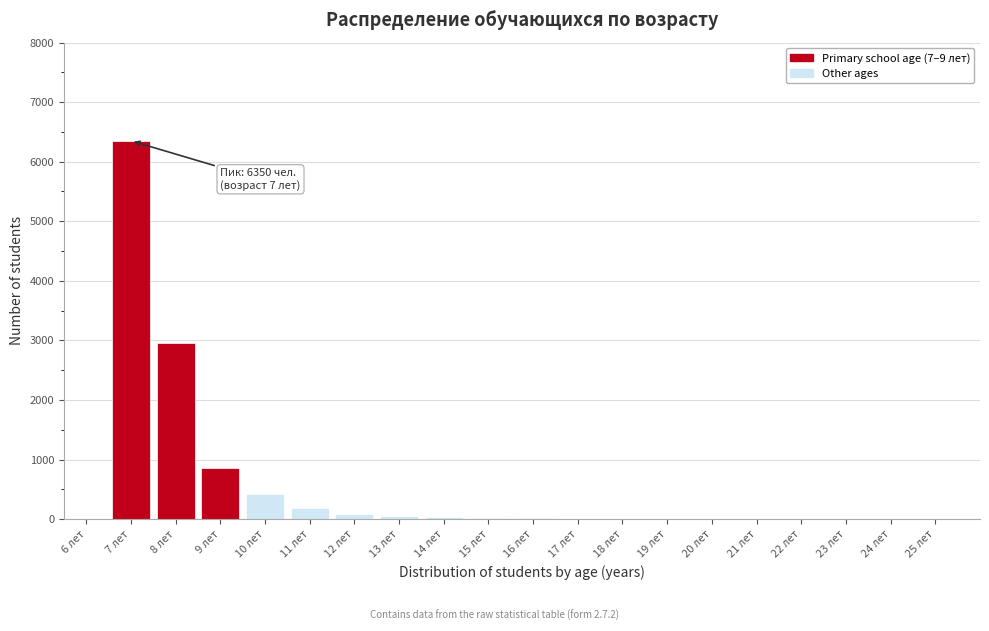

At which label is the value closest to 3175?

8 лет